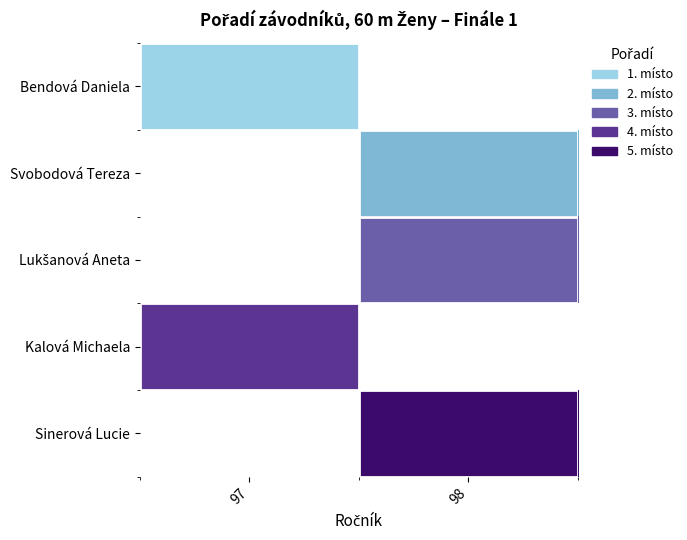

Which has a higher value, 97 or 98?

98